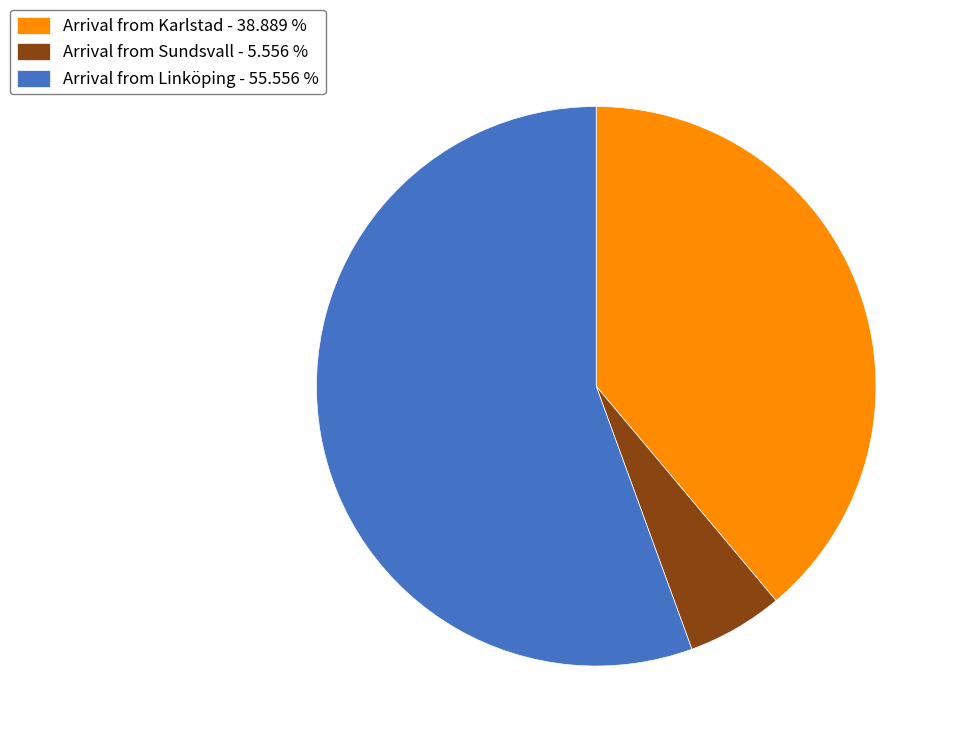

Between Arrival from Sundsvall - 5.556 % and Arrival from Karlstad - 38.889 %, which is larger?

Arrival from Karlstad - 38.889 %